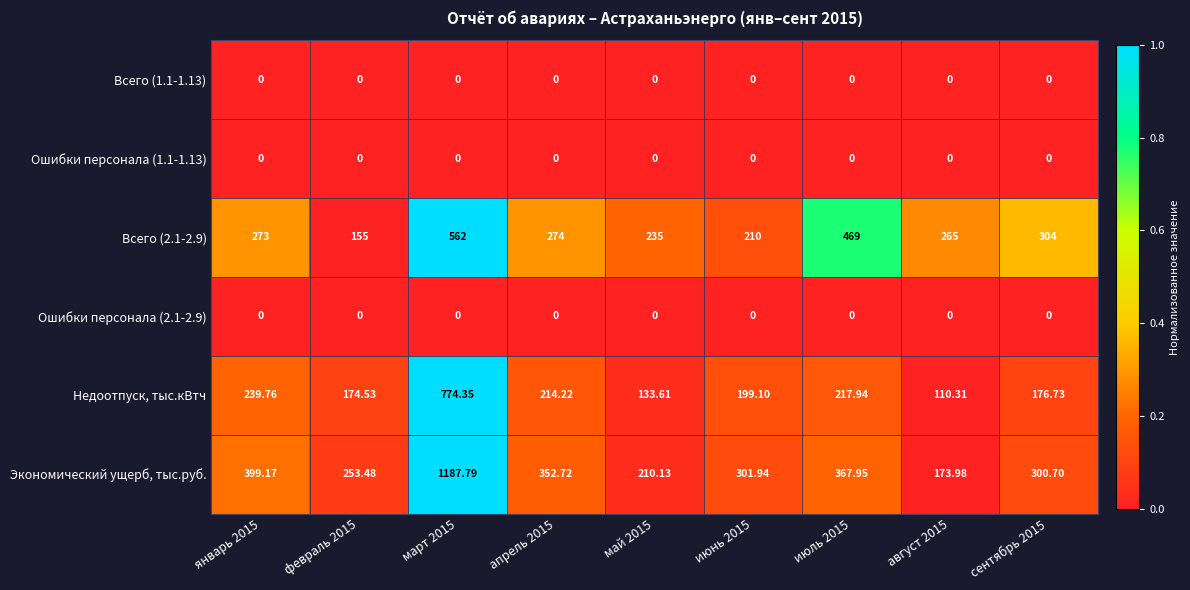

Which series has the largest total across all categories?

Экономический ущерб, тыс.руб.